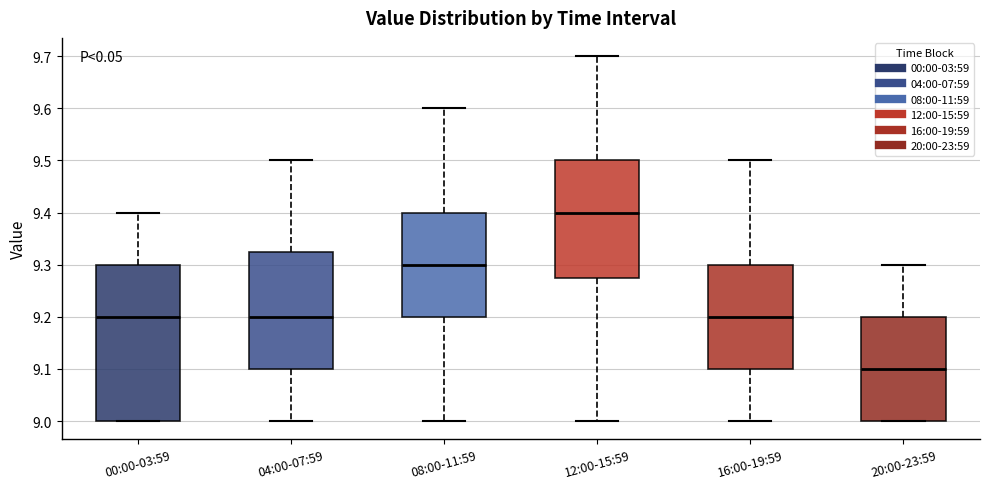

Comparing the boxes themselves (not the whiskers), which one is the tallest?

00:00-03:59